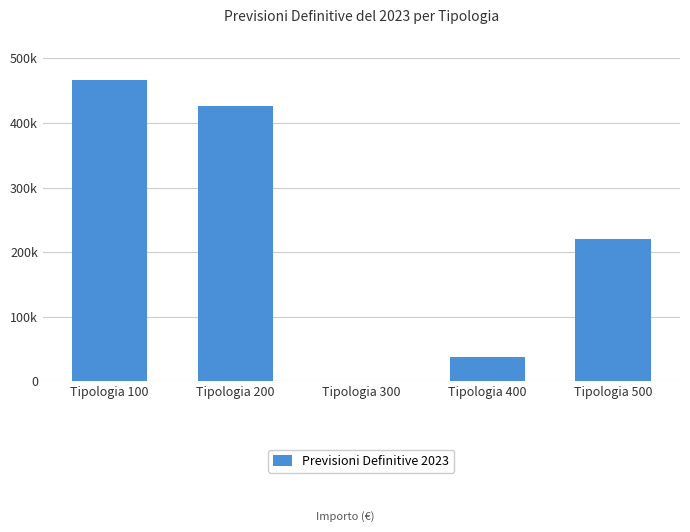

How many categories are shown in the chart?

5